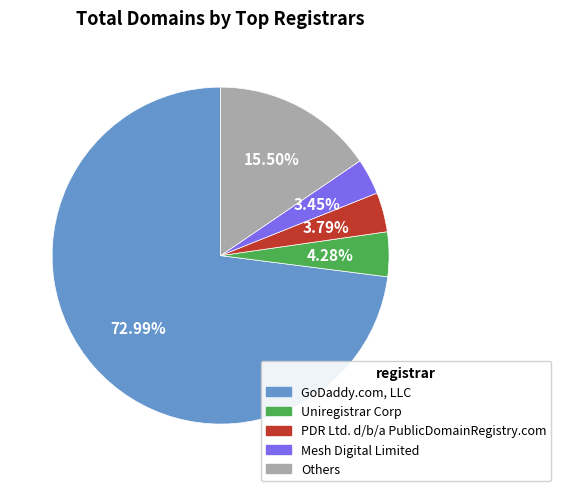

How many segments does this pie chart have?

5